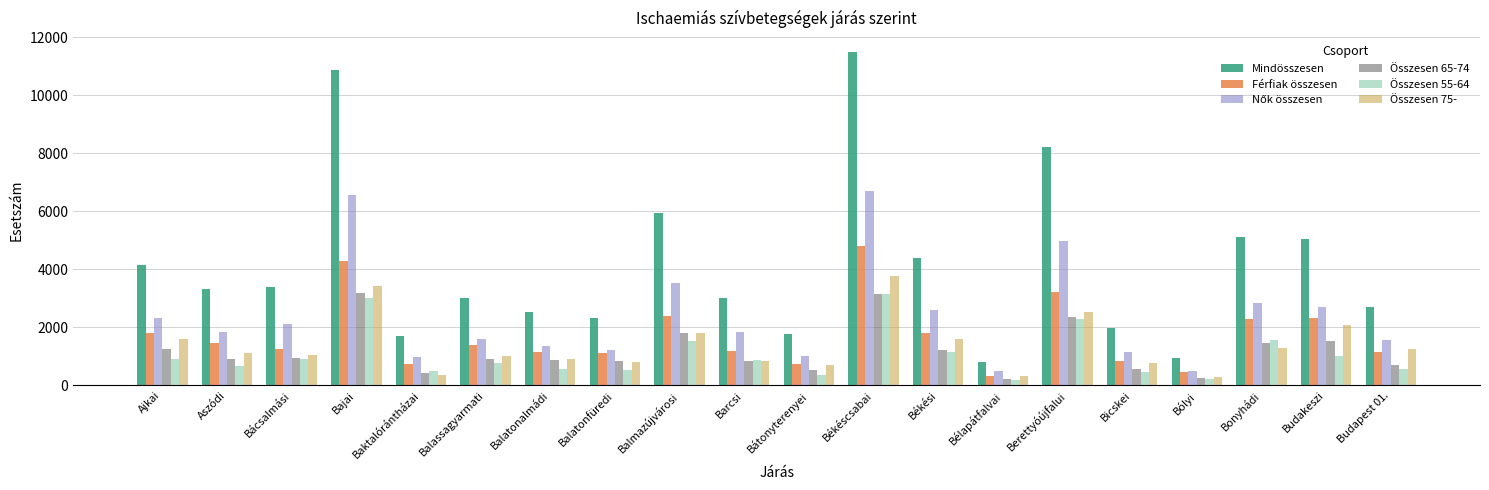

Is it true that Férfiak összesen equals 615 at Balassagyarmati?

False